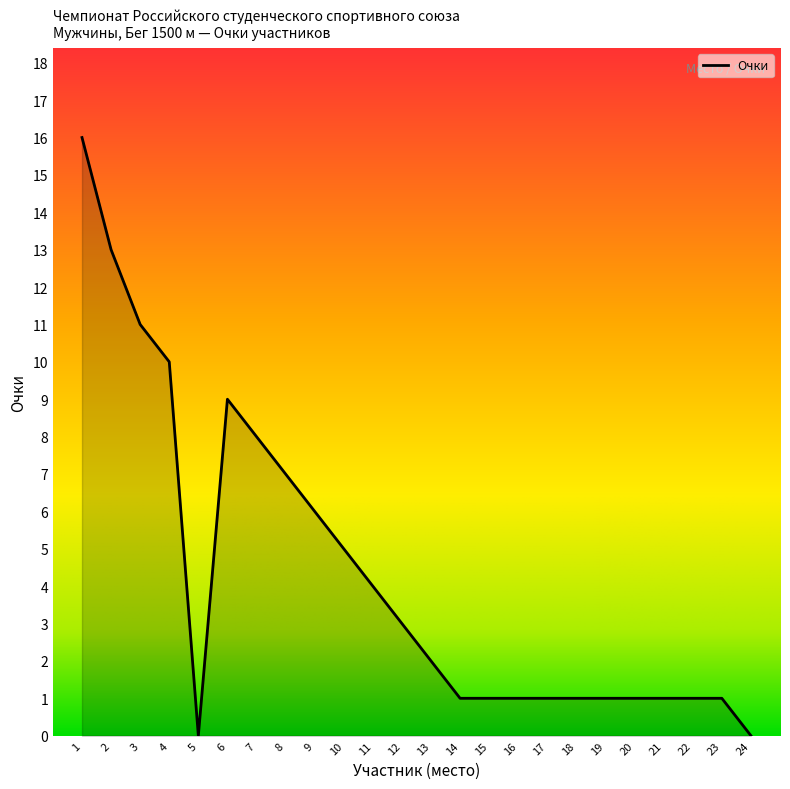

What is the ratio of the value at 6 to the value at 9?

1.5